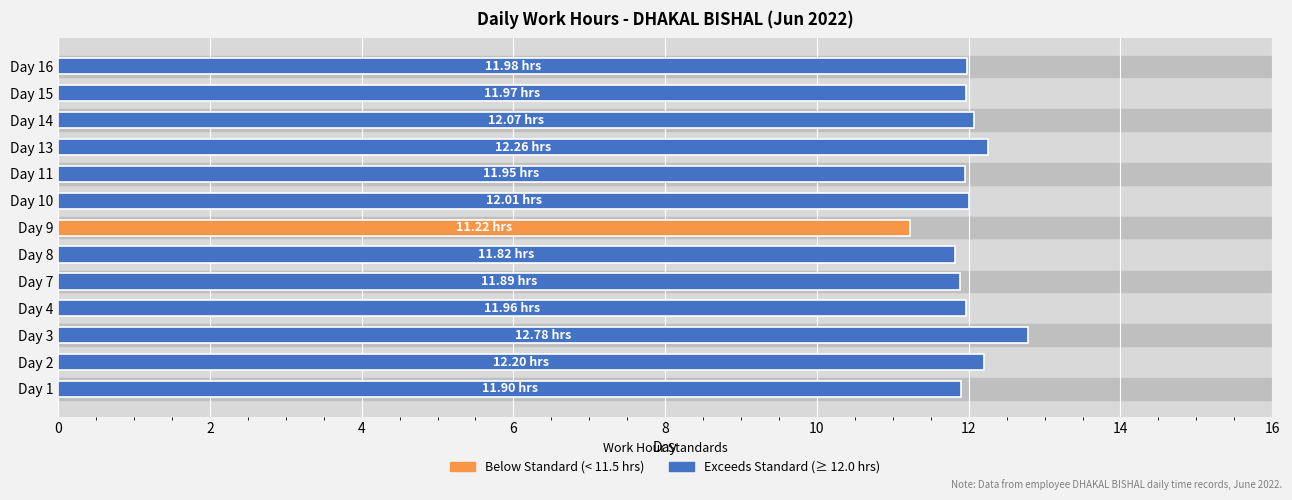

What is the ratio of the value at Day 1 to the value at Day 13?

1.0